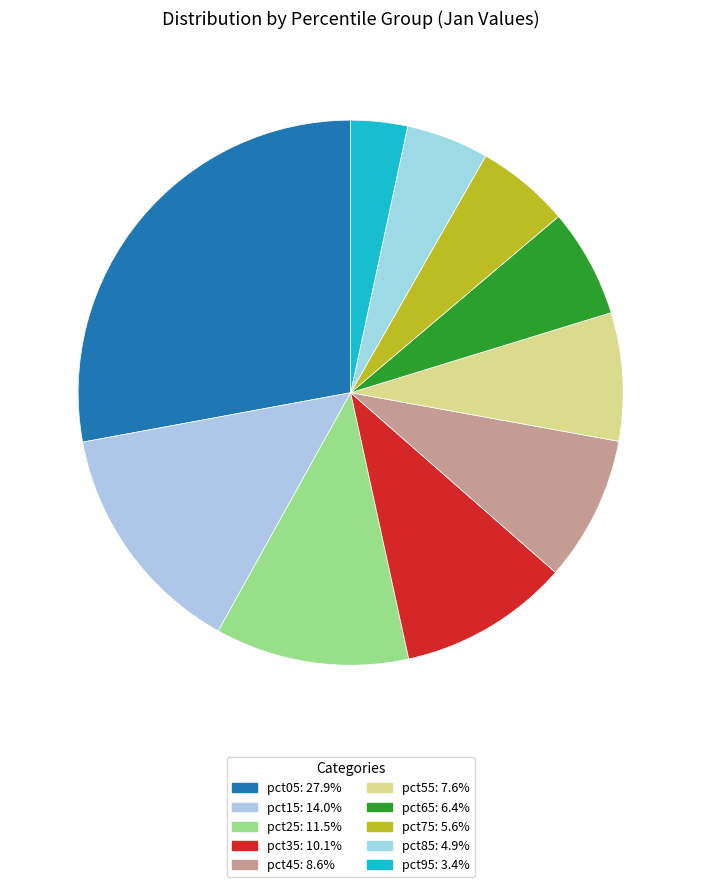

What is the change in value from pct05 to pct85?

-2.0